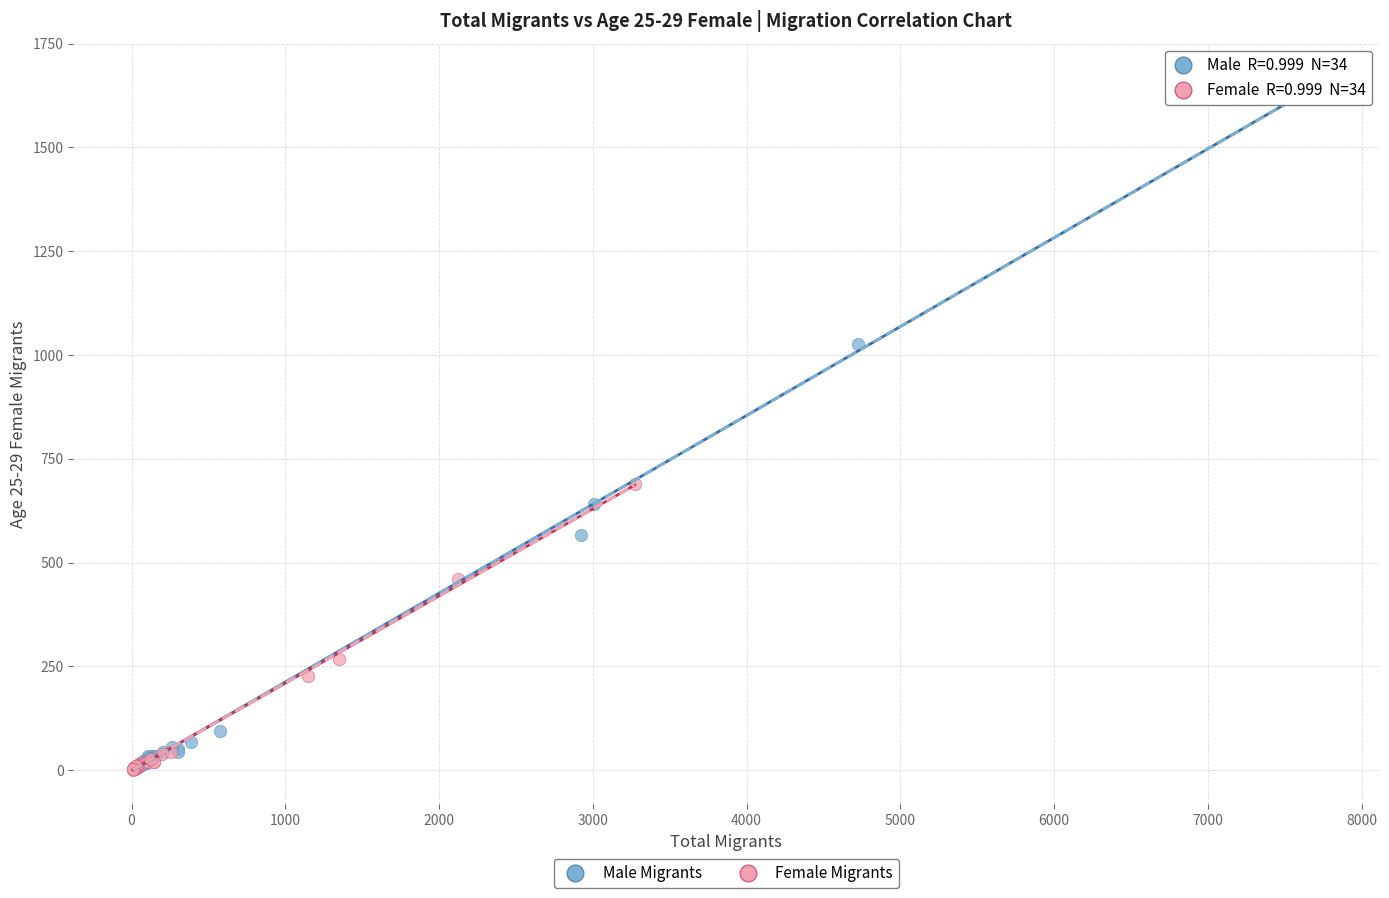

Which series reaches the maximum Y coordinate?

Male Migrants